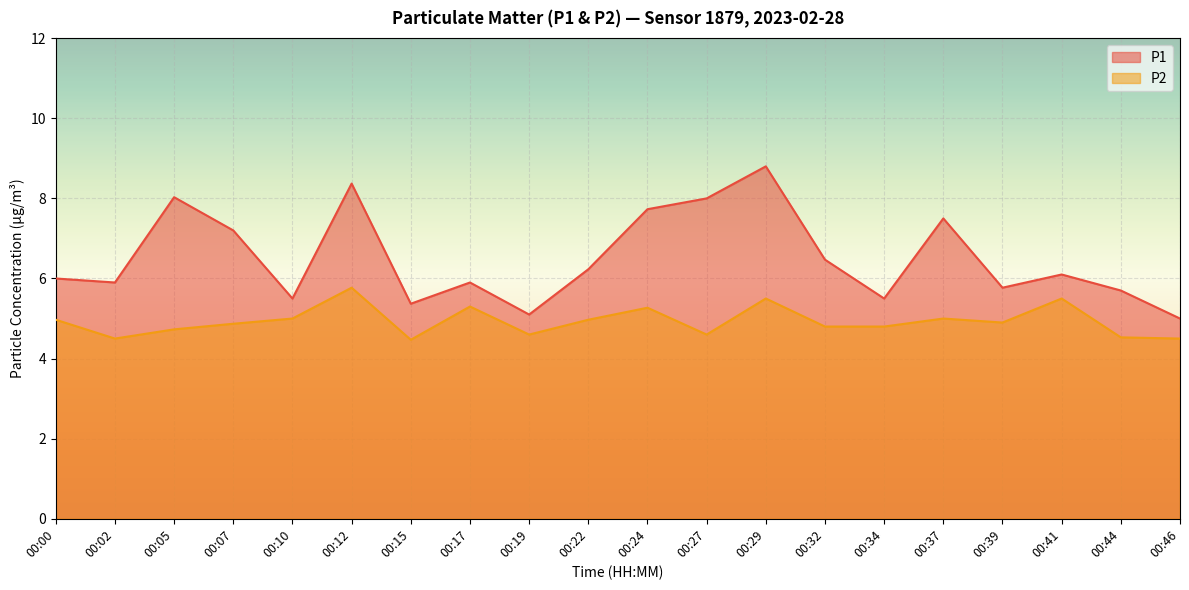

Which label corresponds to the smallest value in the chart?

00:15